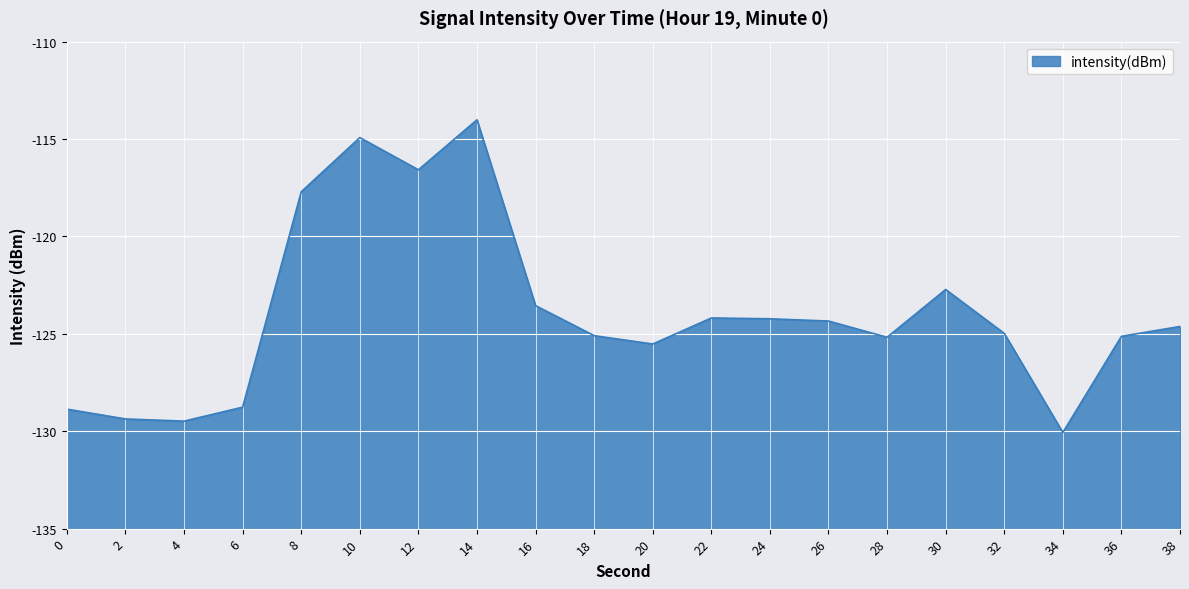

At which category does the data reach its first local peak?

10